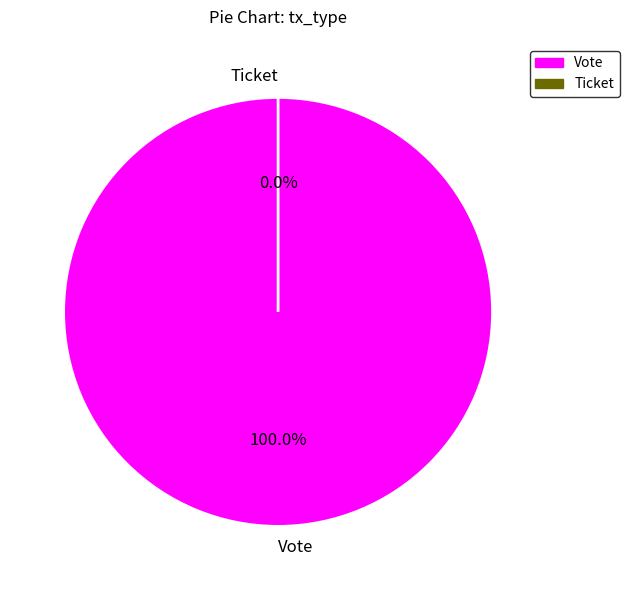

Which slice is the largest?

Vote